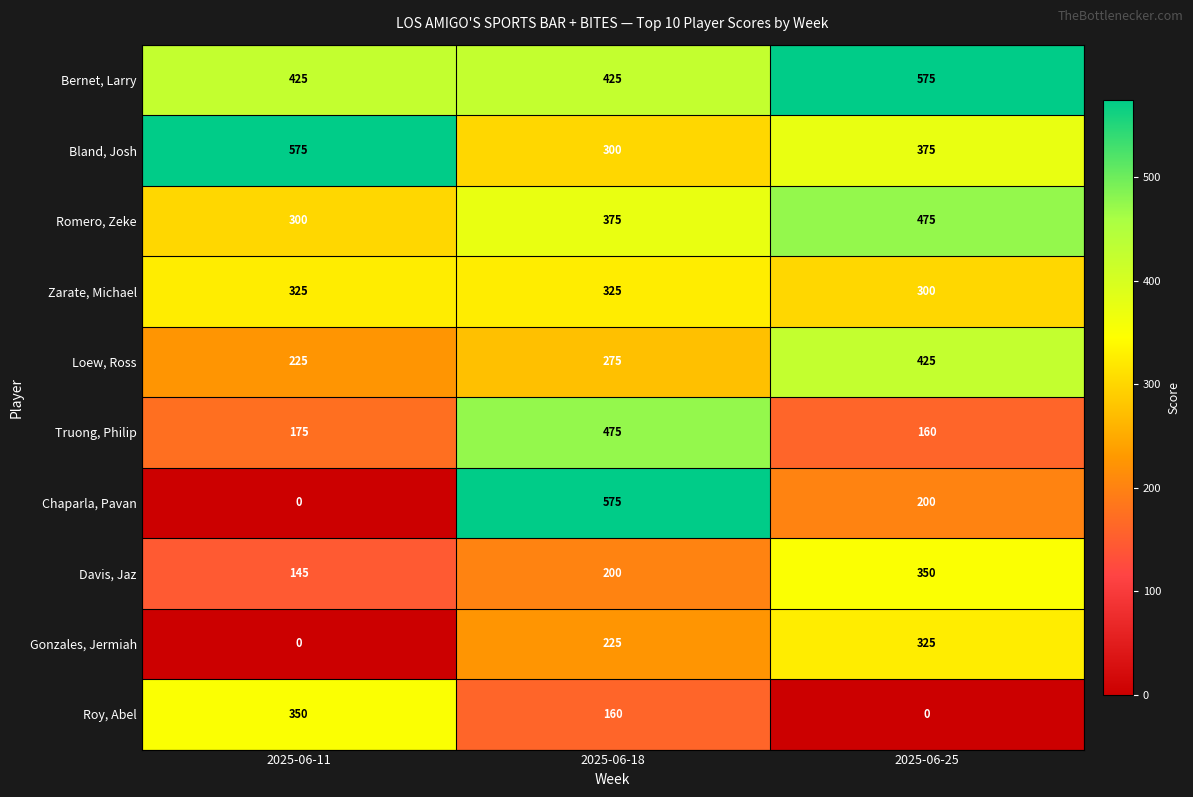

Which series has the largest total across all categories?

Bernet, Larry